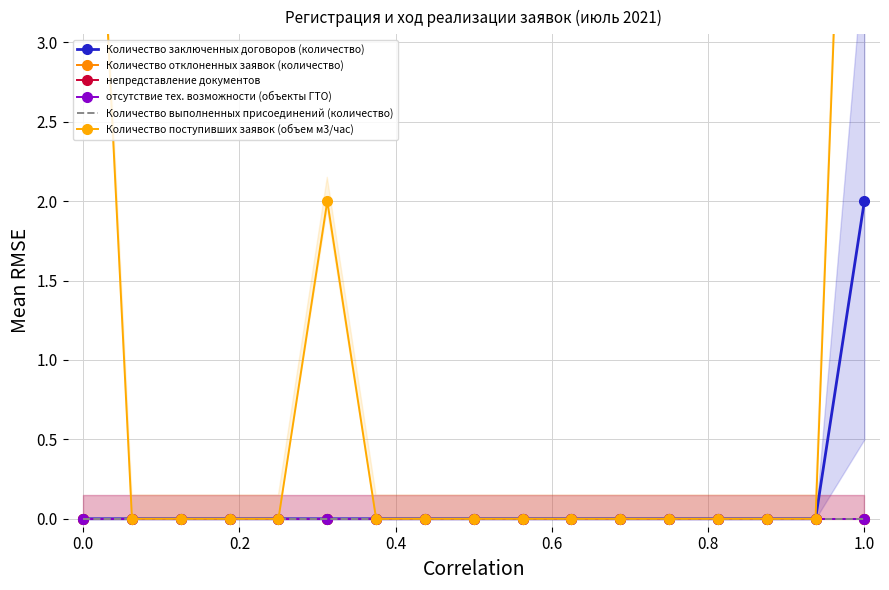

What is the difference between the second highest and minimum values in the Количество поступивших заявок (объем м3/час) series?

6.2